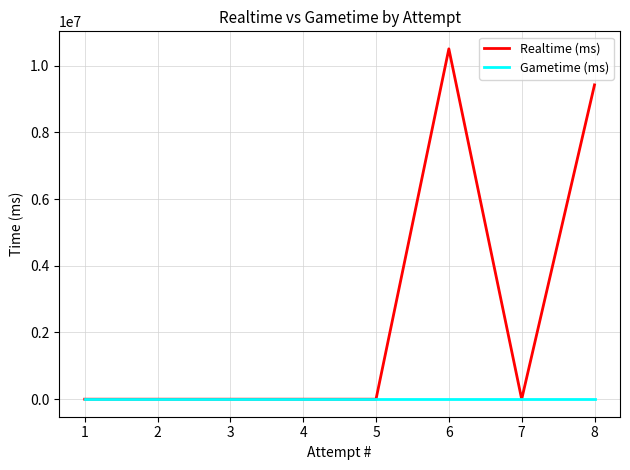

Which series has the largest total across all categories?

Realtime (ms)